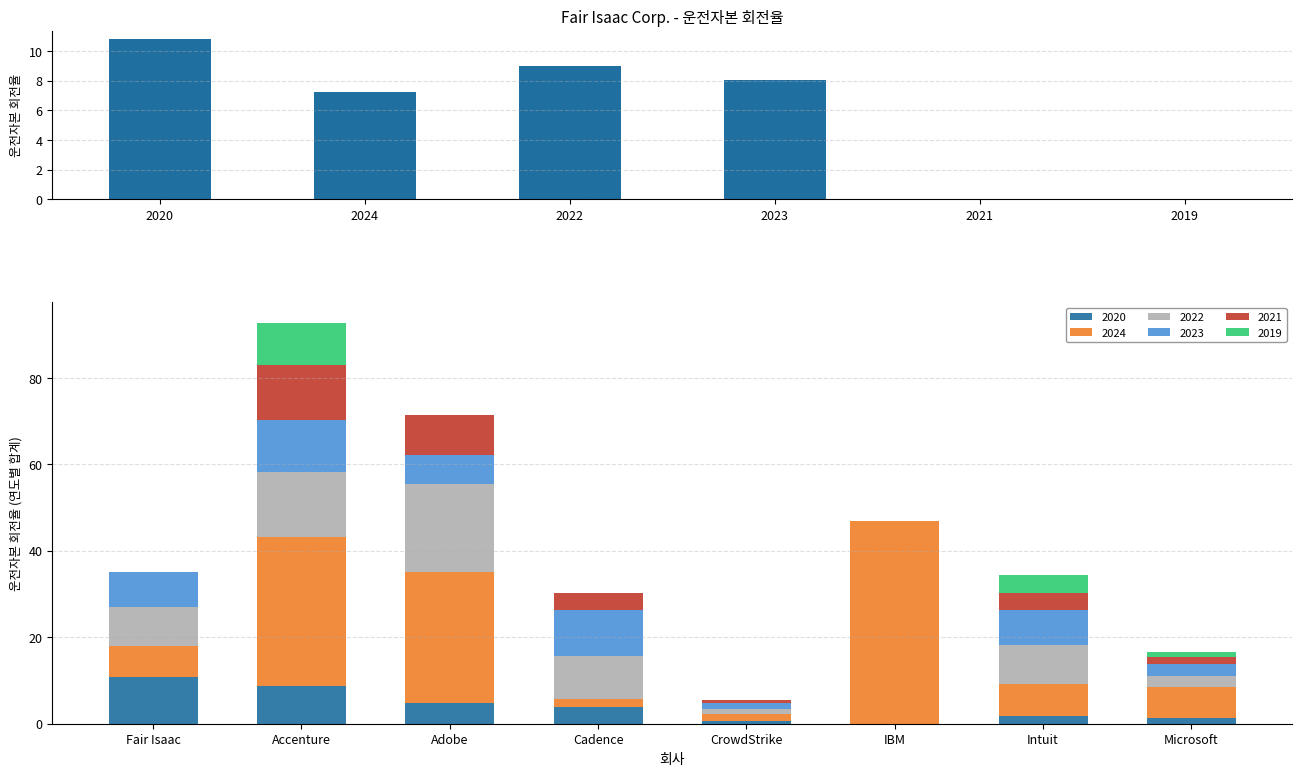

What is the difference between the values at 2022 and 2024?

1.8